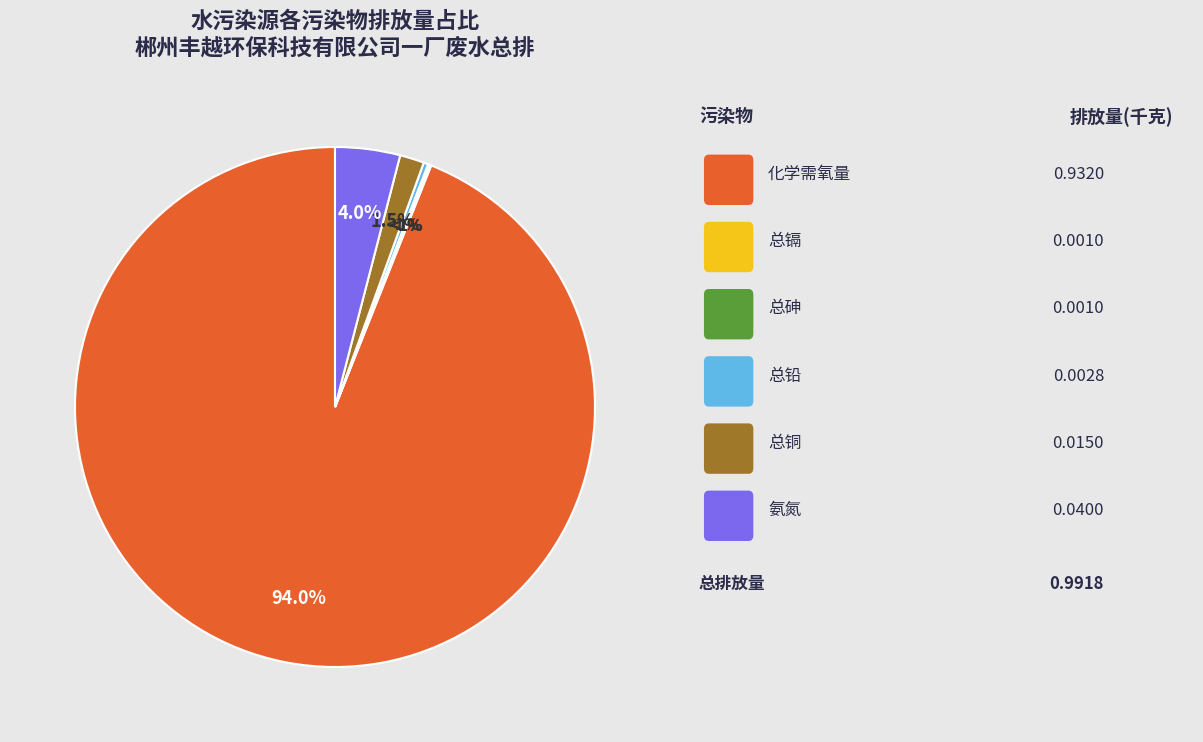

Is there any slice that represents more than half of the pie?

Yes